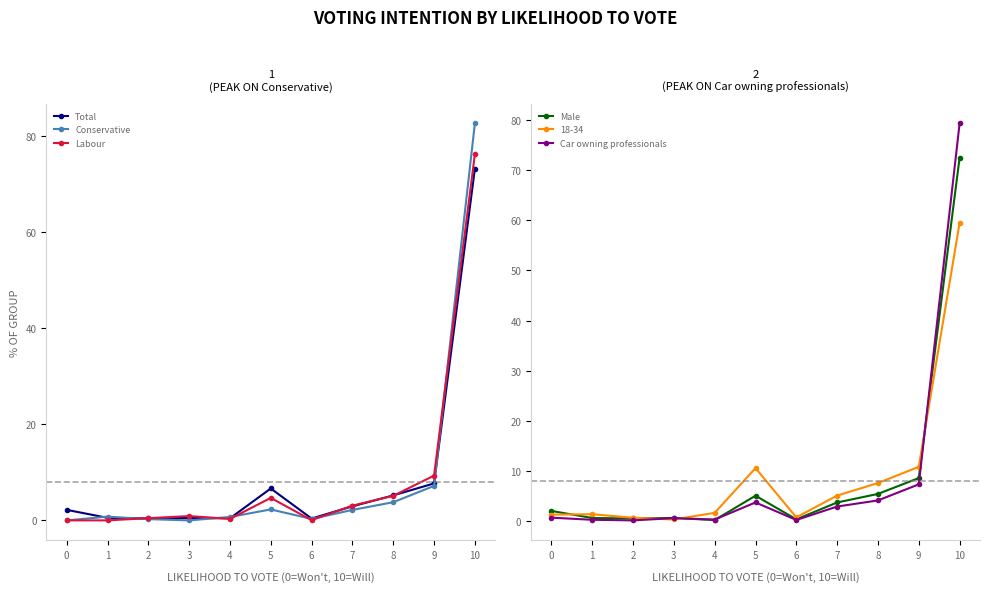

Which series changed the most between 2 and 7?

Male